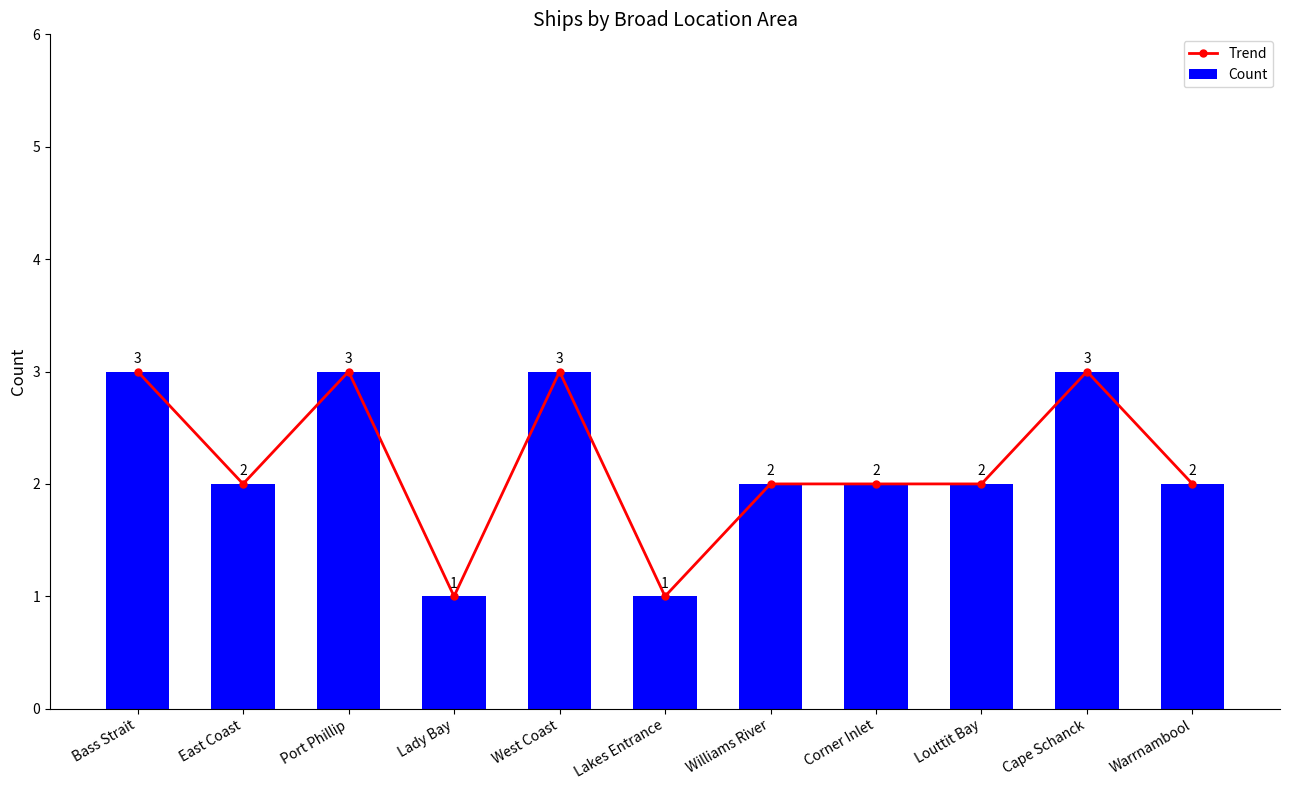

Is the value of Count at Louttit Bay greater than the value of Trend at Louttit Bay?

No